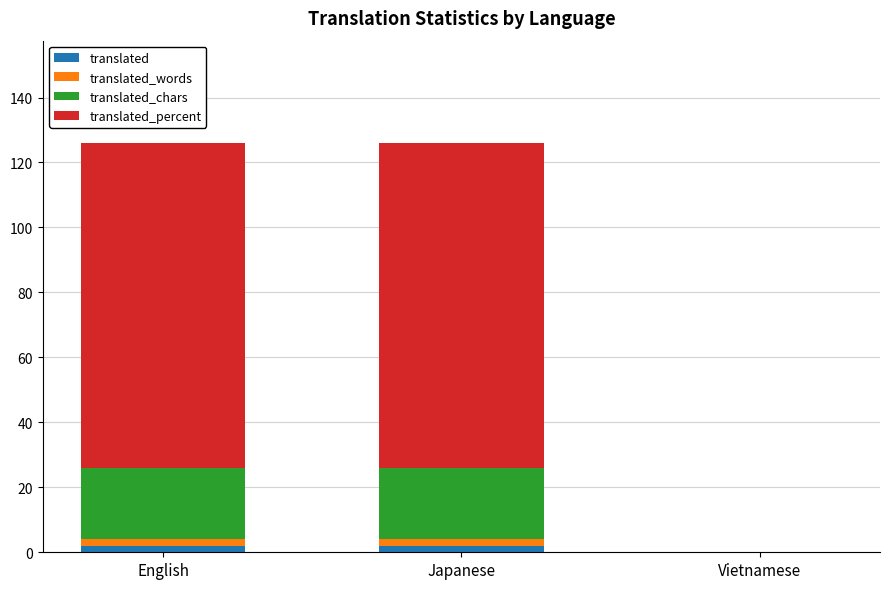

What is the sum of all translated values?

4